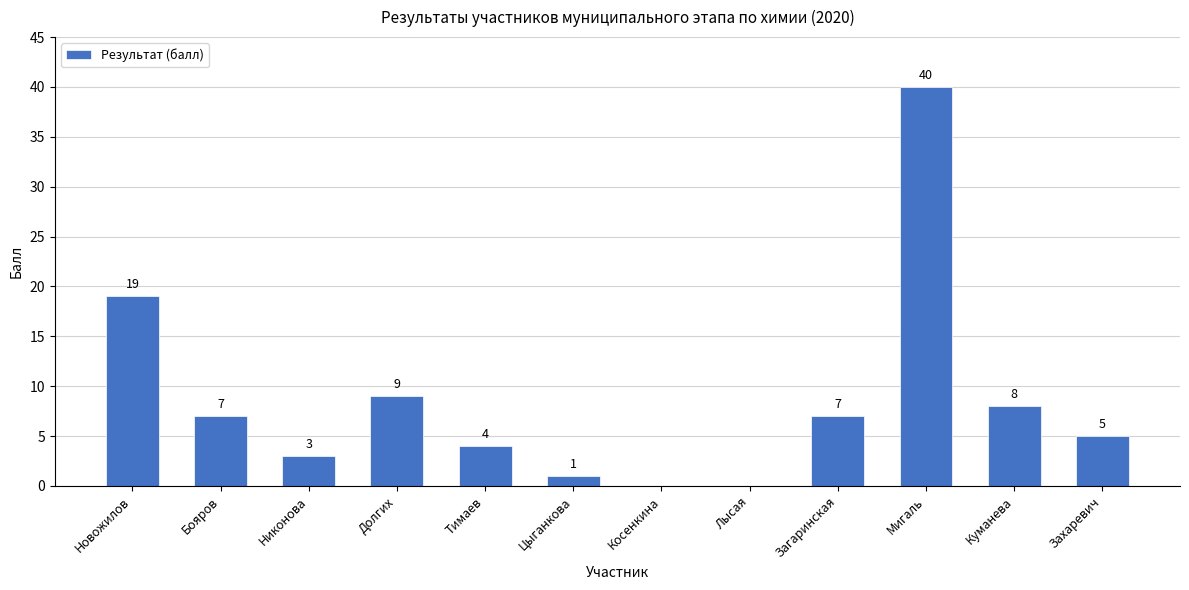

Reading left to right, list all the values displayed in this chart.

Новожилов=19	Бояров=7	Никонова=3	Долгих=9	Тимаев=4	Цыганкова=1	Косенкина=0	Лысая=0	Загаринская=7	Мигаль=40	Куманева=8	Захаревич=5